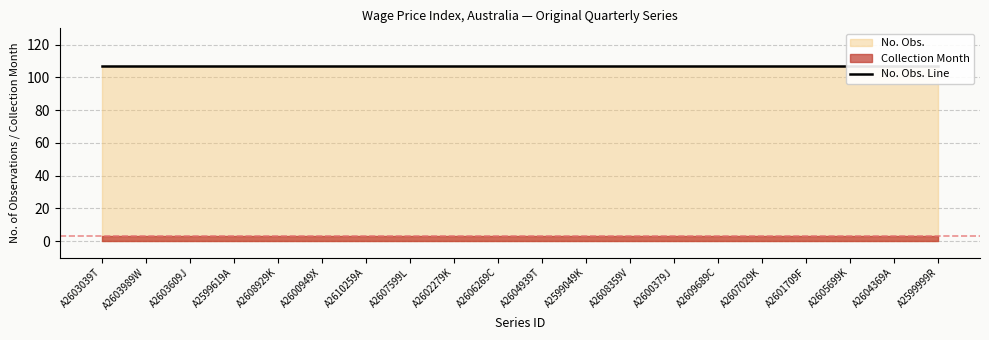

Reading left to right, list all the values displayed in this chart.

No. Obs.: A2603039T=107	A2603989W=107	A2603609J=107	A2599619A=107	A2608929K=107	A2600949X=107	A2610259A=107	A2607599L=107	A2602279K=107	A2606269C=107	A2604939T=107	A2599049K=107	A2608359V=107	A2600379J=107	A2609689C=107	A2607029K=107	A2601709F=107	A2605699K=107	A2604369A=107	A2599999R=107
Collection Month: A2603039T=3	A2603989W=3	A2603609J=3	A2599619A=3	A2608929K=3	A2600949X=3	A2610259A=3	A2607599L=3	A2602279K=3	A2606269C=3	A2604939T=3	A2599049K=3	A2608359V=3	A2600379J=3	A2609689C=3	A2607029K=3	A2601709F=3	A2605699K=3	A2604369A=3	A2599999R=3